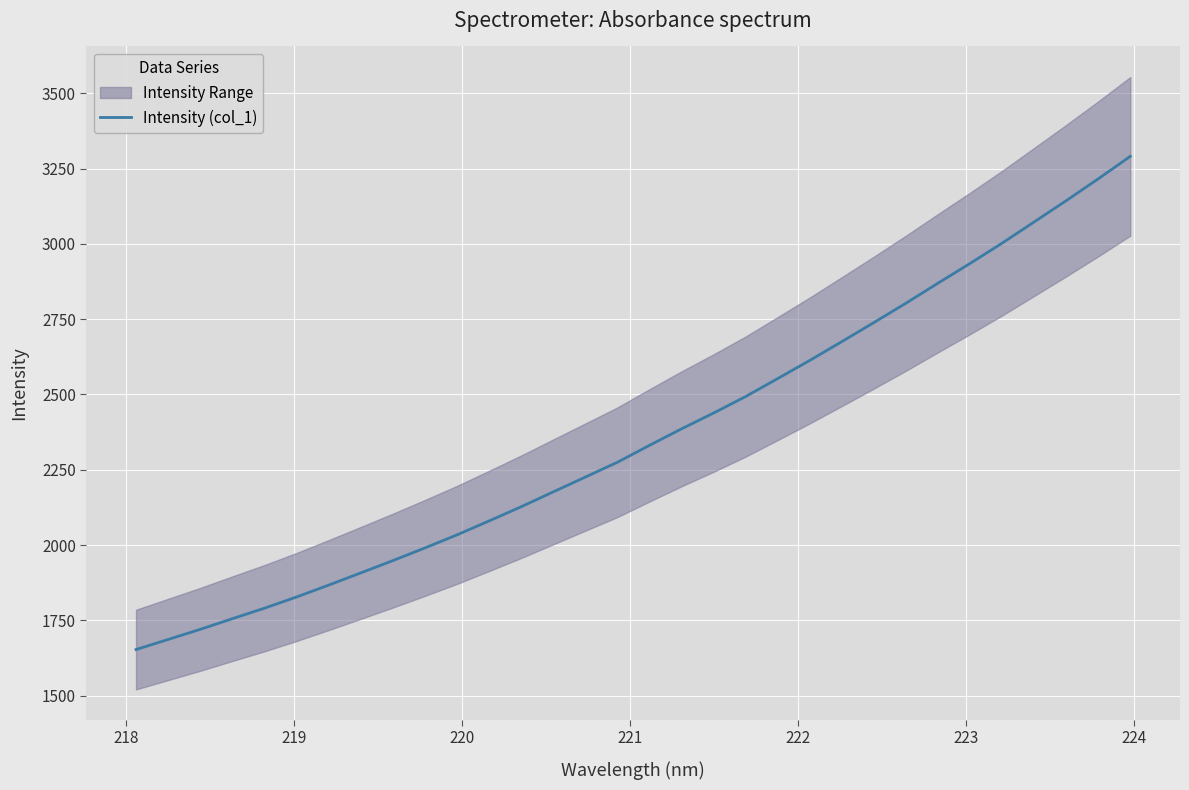

What is the lowest value of the Intensity (col_1) series?

1653.1